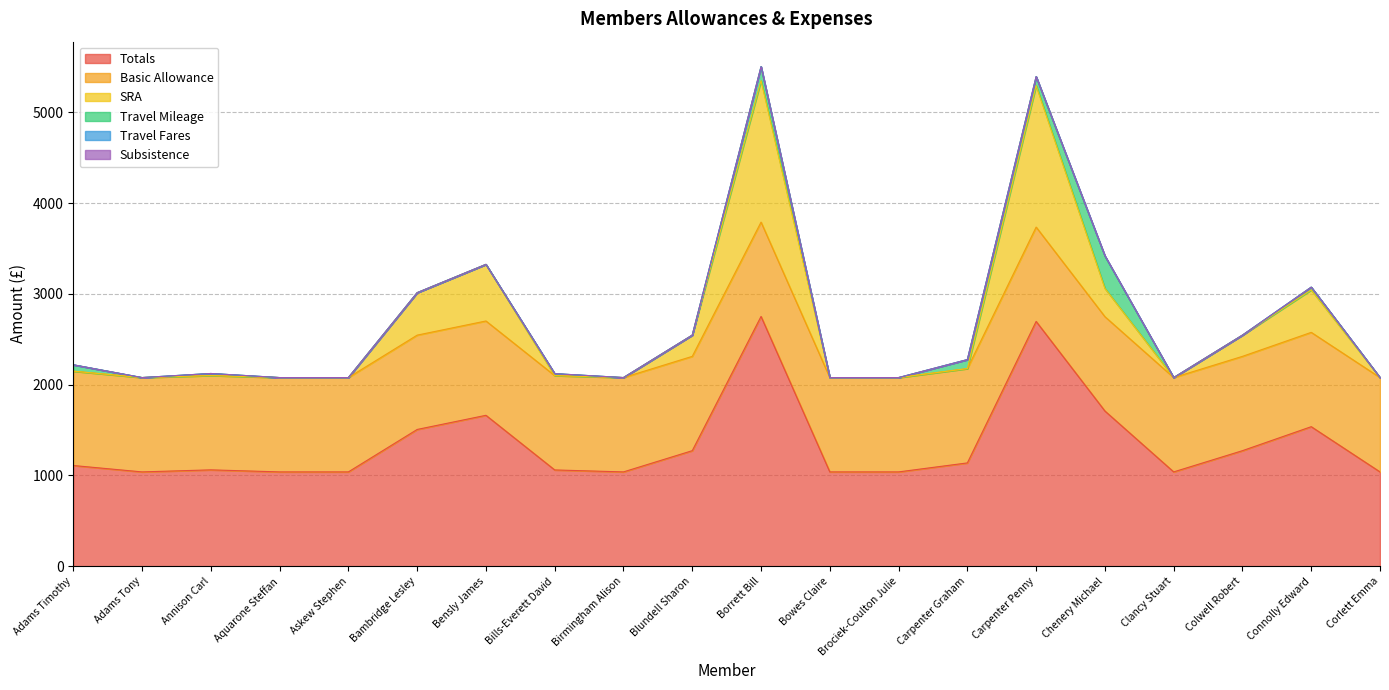

How many times do Basic Allowance and SRA cross each other?

4